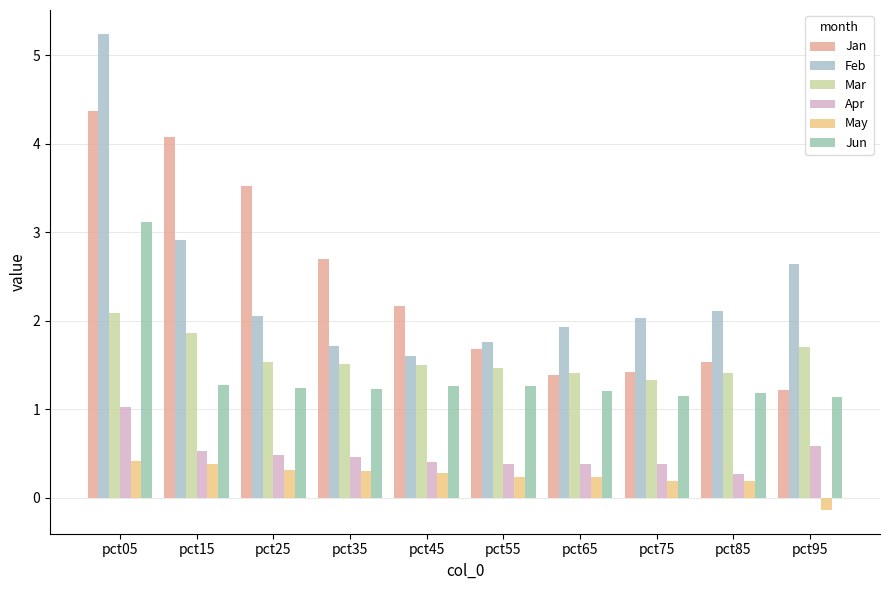

What is the highest value of the Jun series?

3.1